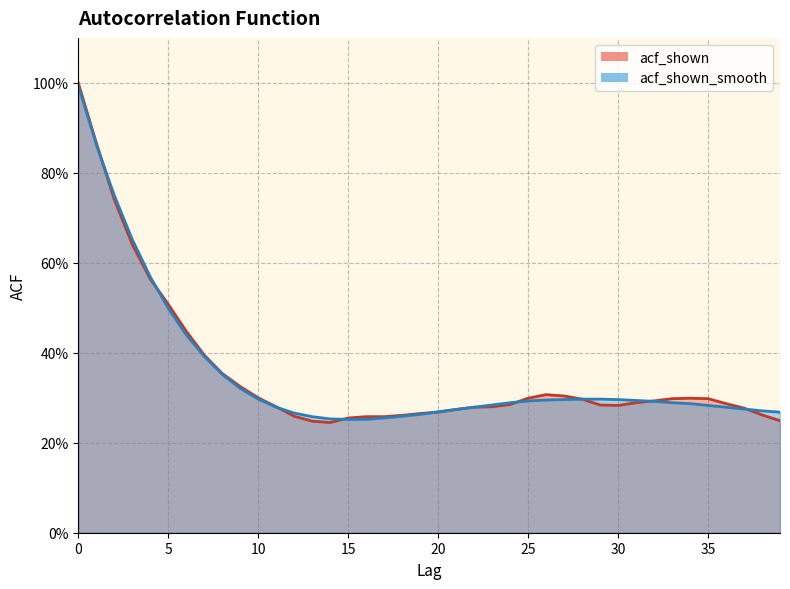

What is the total value across all series at 29?

0.6